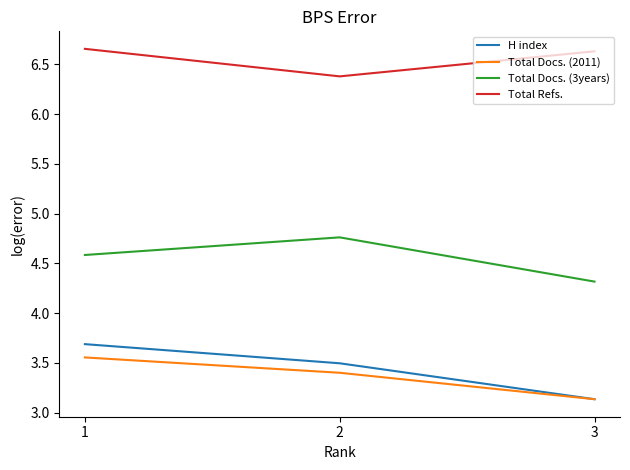

Which label corresponds to the smallest value in the chart?

3